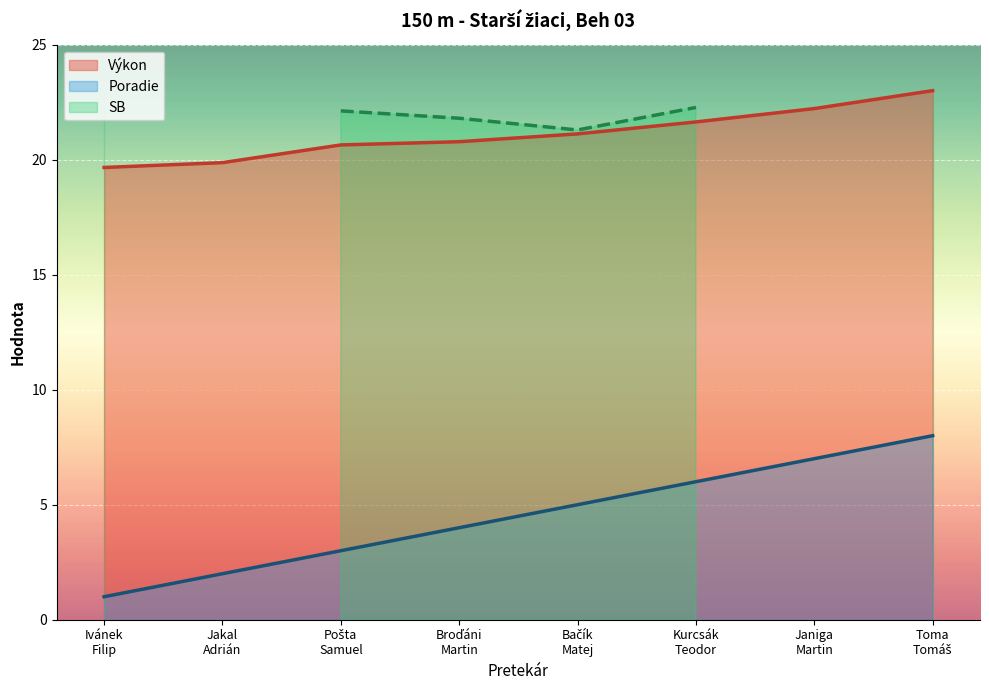

At how many categories does at least one series exceed 19?

8